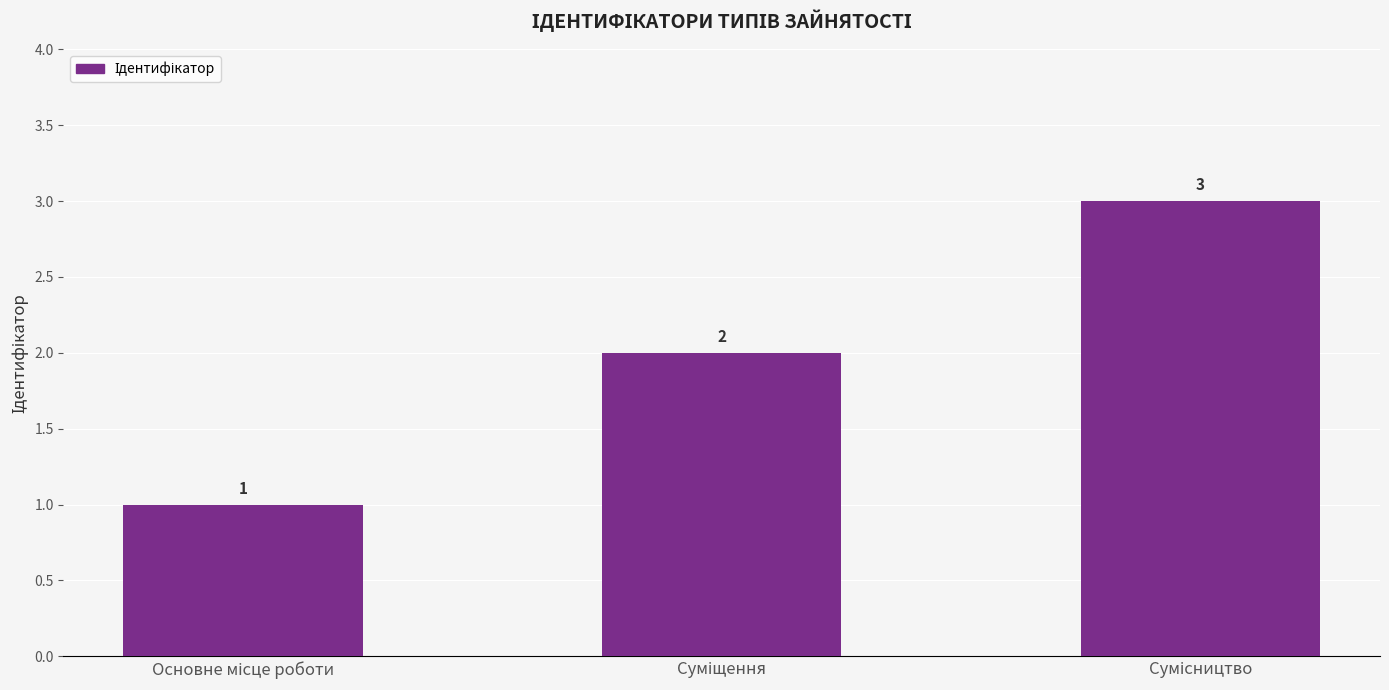

What is the maximum value shown in the chart?

3